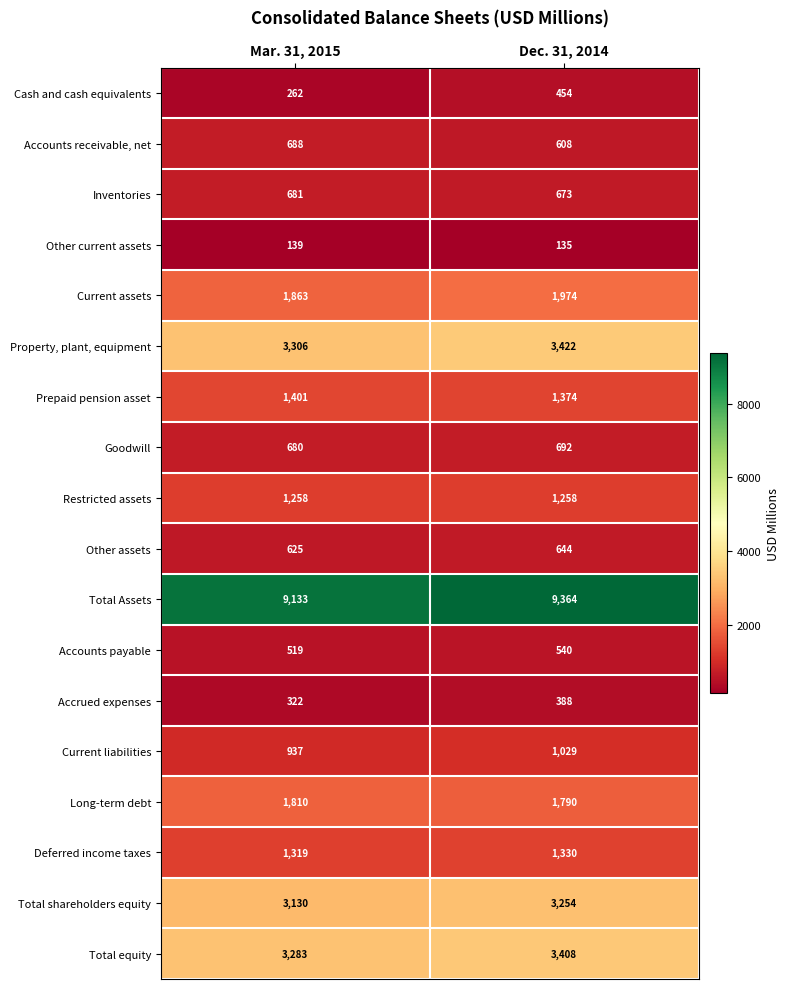

What is the approximate value of Restricted assets at Dec. 31, 2014?

1258